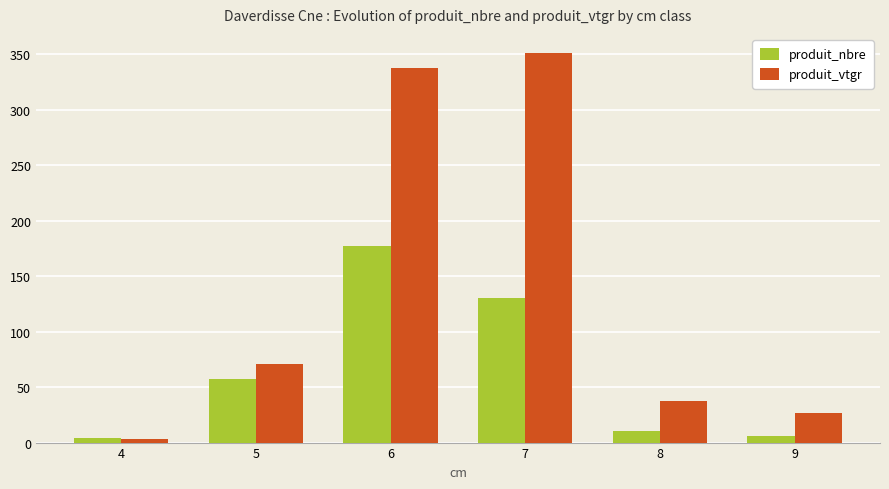

True or false: produit_vtgr has a value of 595.2 at 7.

False